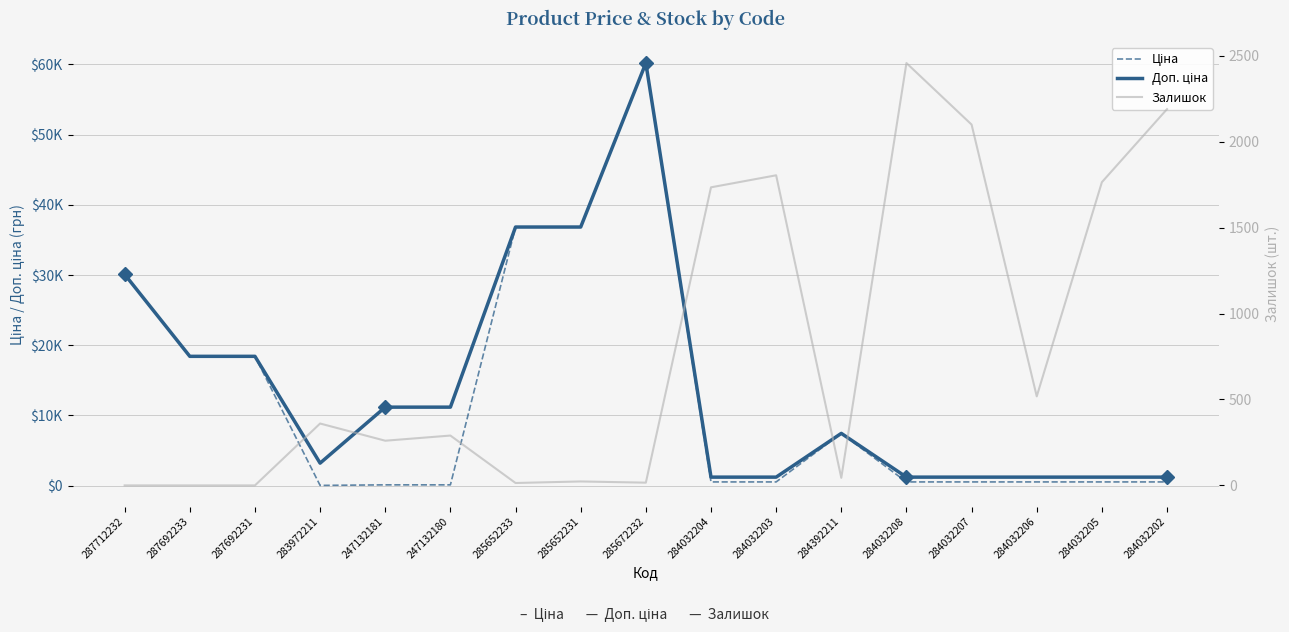

What is the difference between the highest and lowest values at 285672232?

60189.6